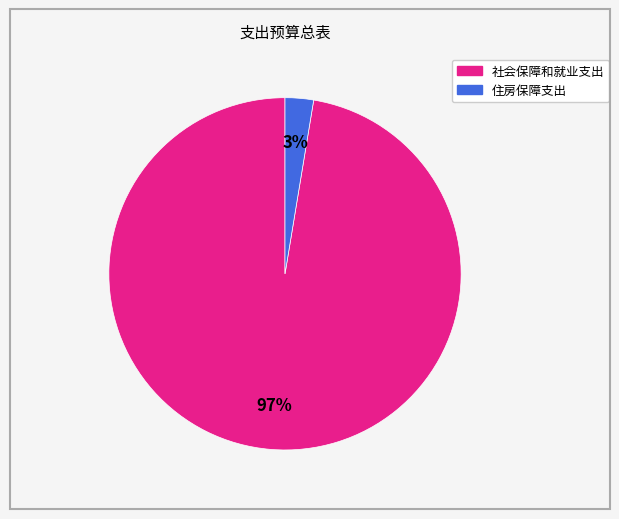

Is the sum of 社会保障和就业支出 and 住房保障支出 greater than half?

Yes